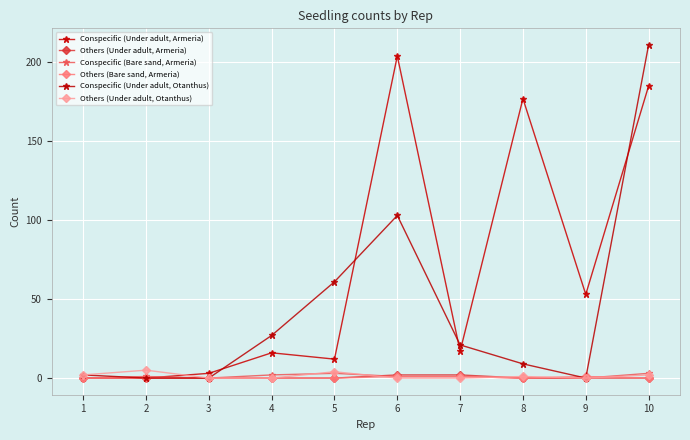

Between 1 and 8, which series saw the biggest shift?

Conspecific (Under adult, Armeria)